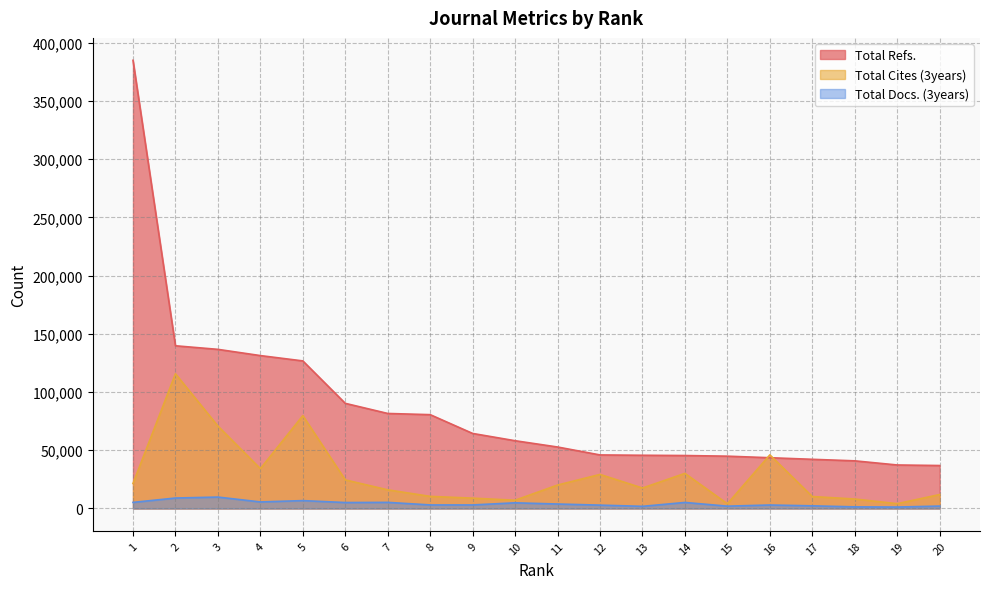

At which label does Total Refs. first exceed 58185?

1